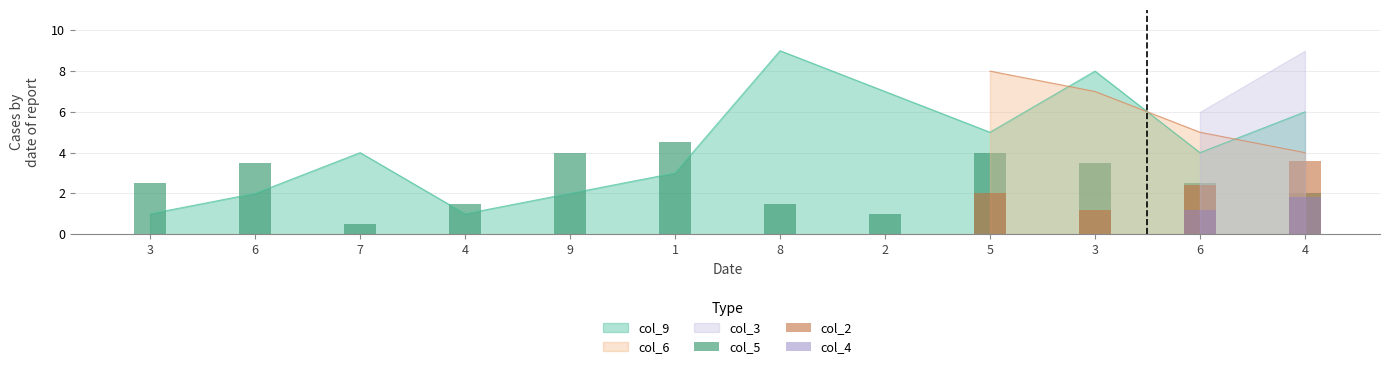

Which has a higher value, 5 or 6?

5